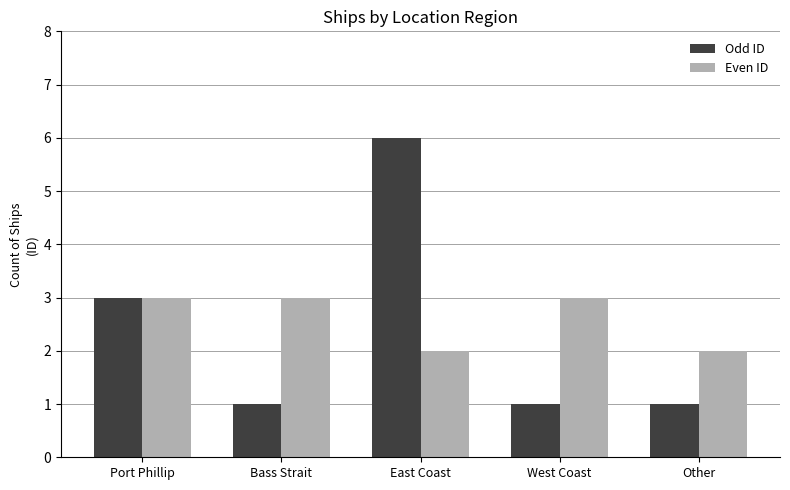

Reading right to left, what are all the values shown in this chart?

Odd ID: 1	1	6	1	3
Even ID: 2	3	2	3	3